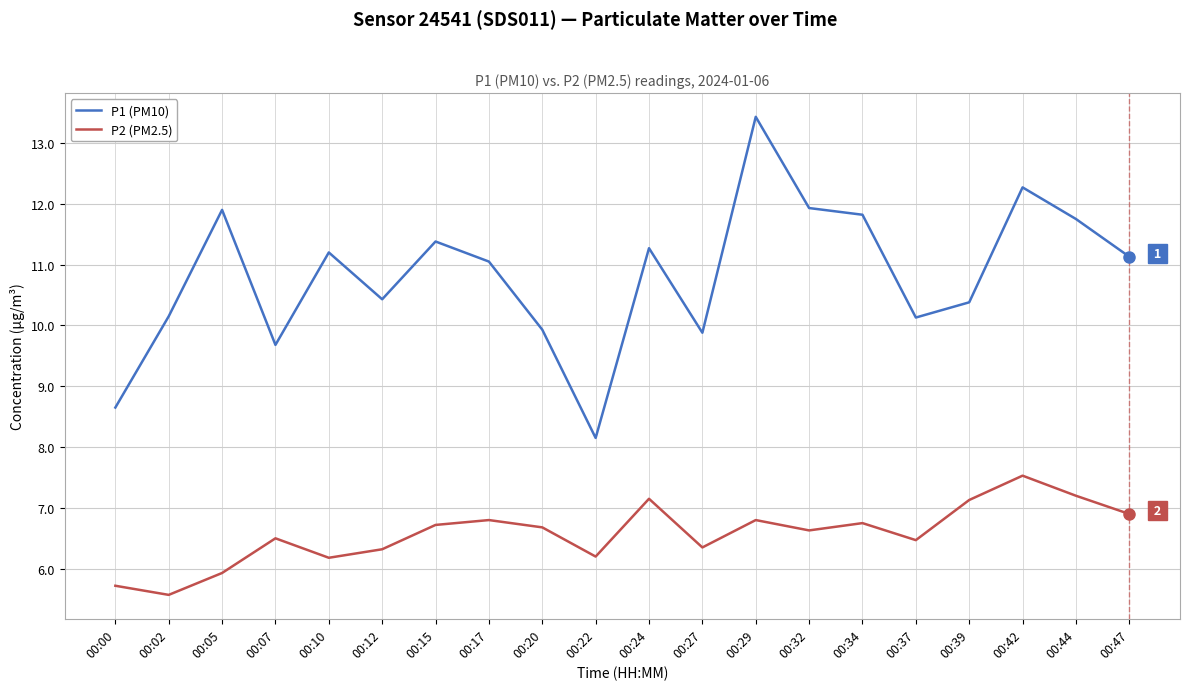

True or false: P1 (PM10) and P2 (PM2.5) intersect in this chart.

False